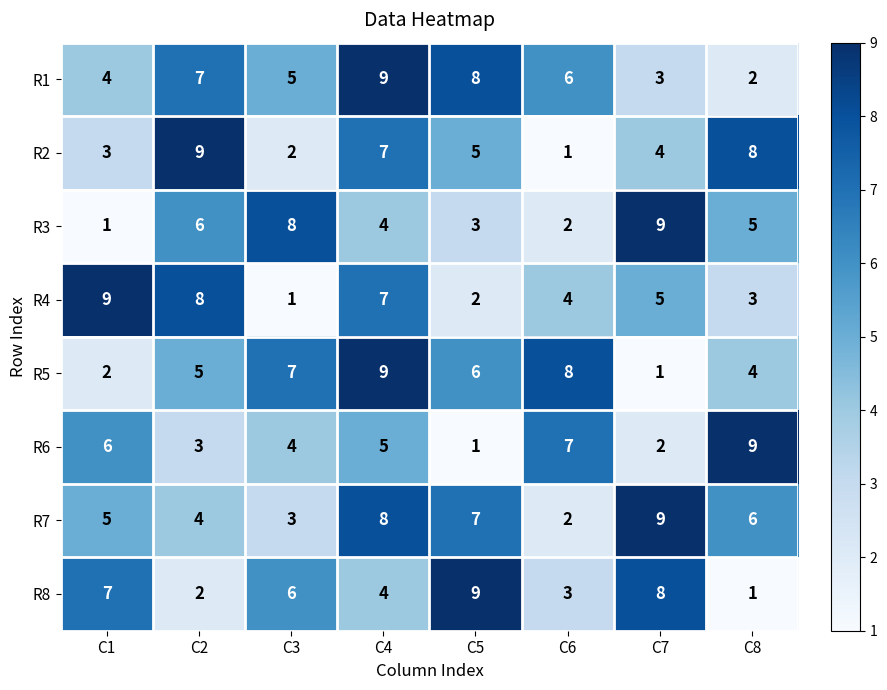

At how many categories does at least one series exceed 7?

8